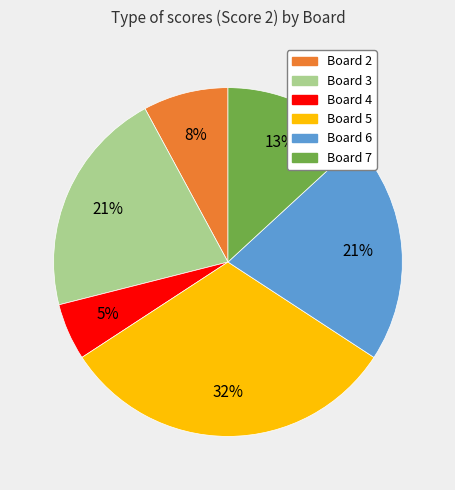

To the nearest percent, what is the average slice percentage?

17%